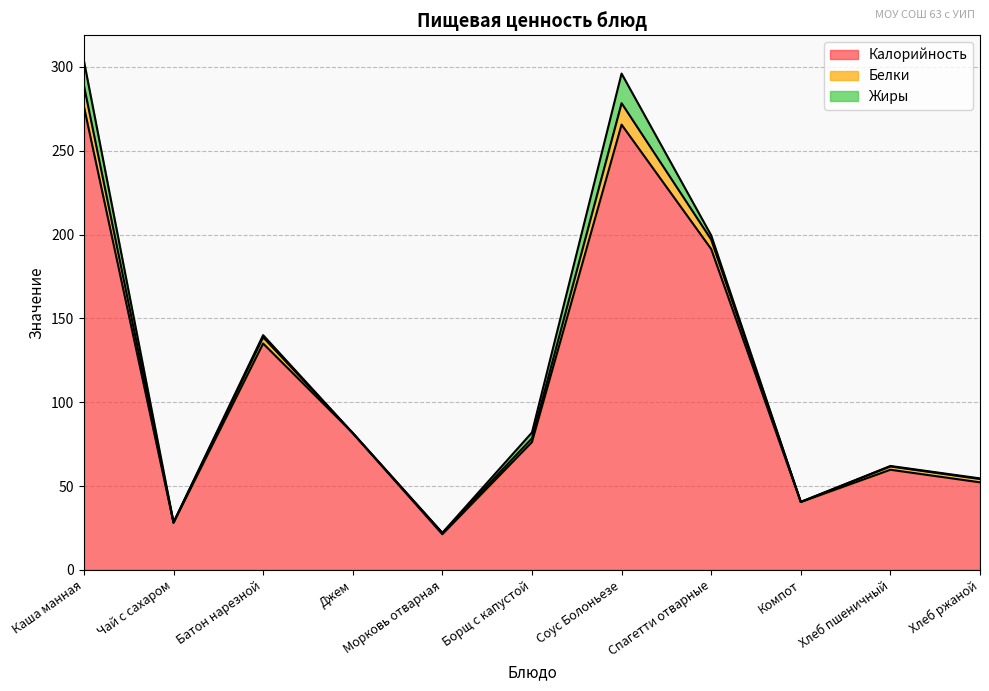

What position from the left is Чай с сахаром?

2